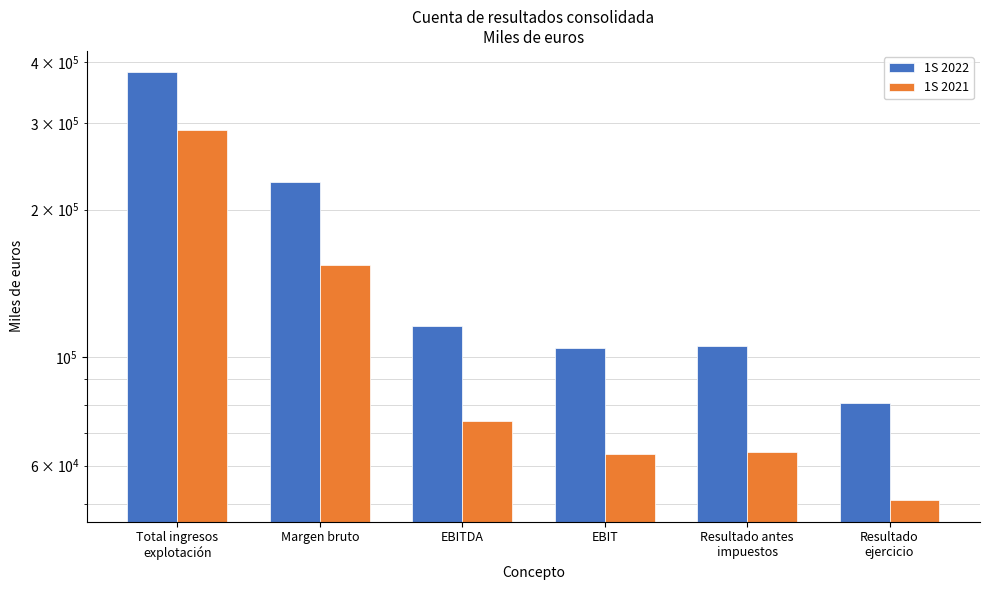

What is the label of the 5th bar from the left?

Resultado antes
impuestos